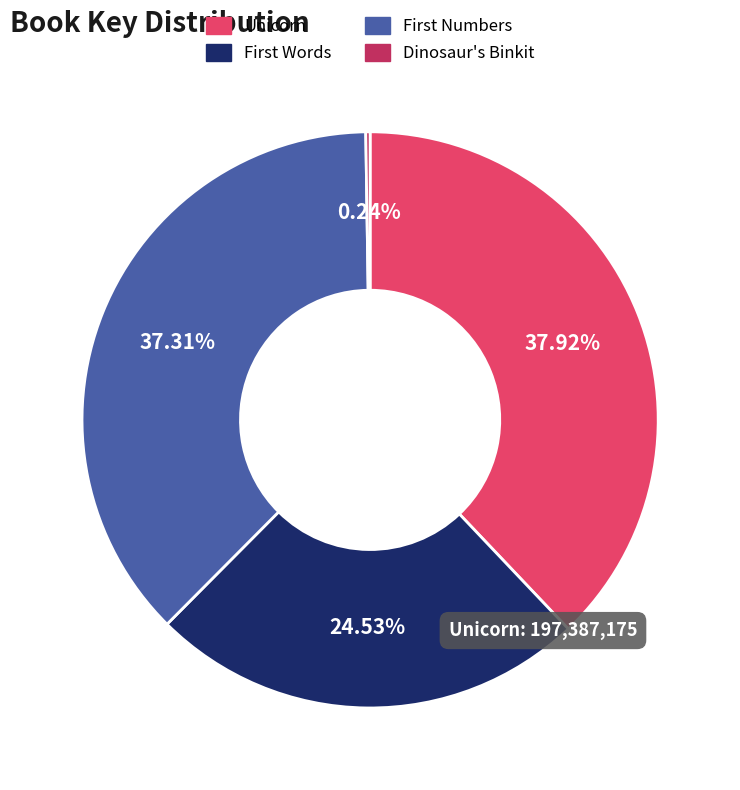

To the nearest percent, what is the average slice percentage?

25%